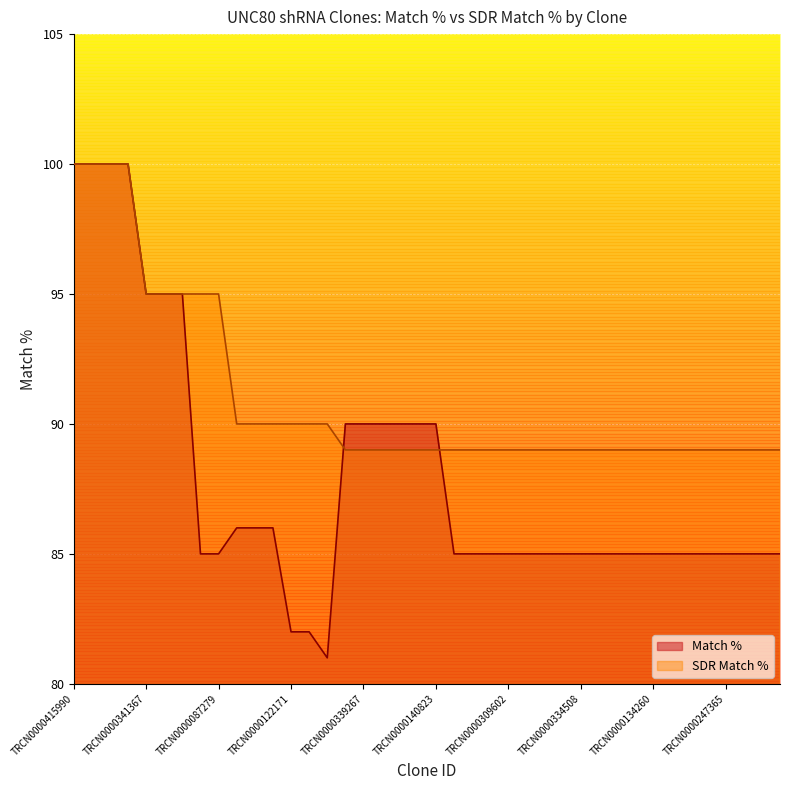

Rank the series at TRCN0000160007 from highest to lowest value.

SDR Match %, Match %